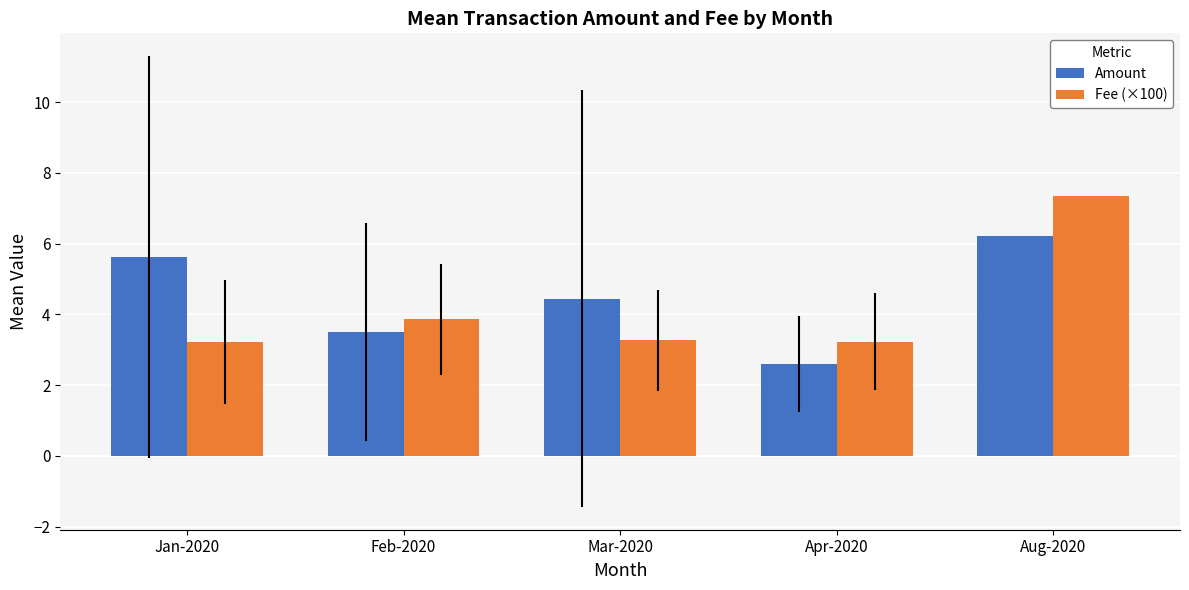

Rank the categories by Amount value from lowest to highest.

Apr-2020, Feb-2020, Mar-2020, Jan-2020, Aug-2020